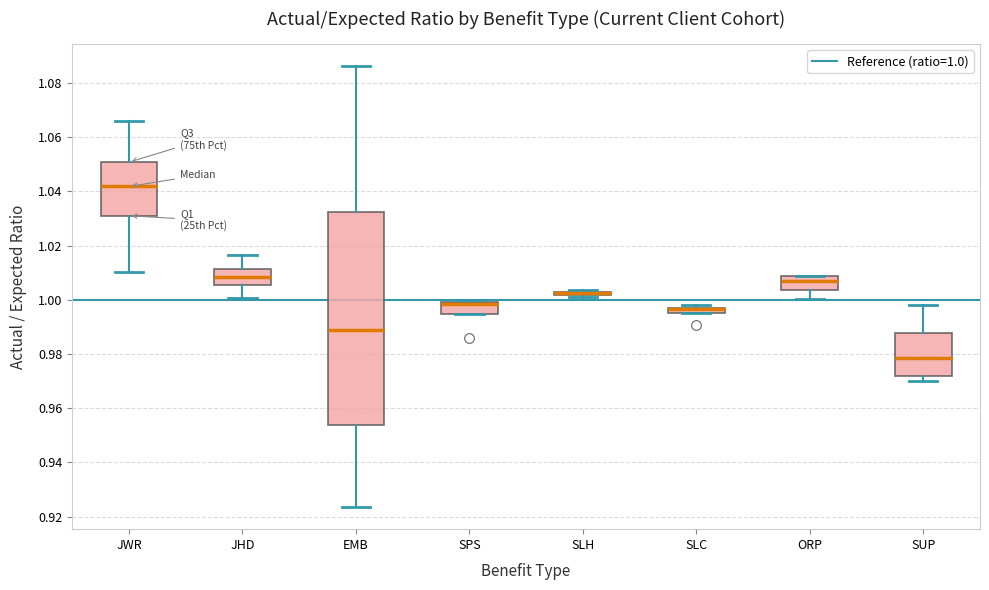

Where is the upper edge of the box for SPS on the y-axis? The values are not printed on the chart, so give them approximately, as read against the axis.

1.000